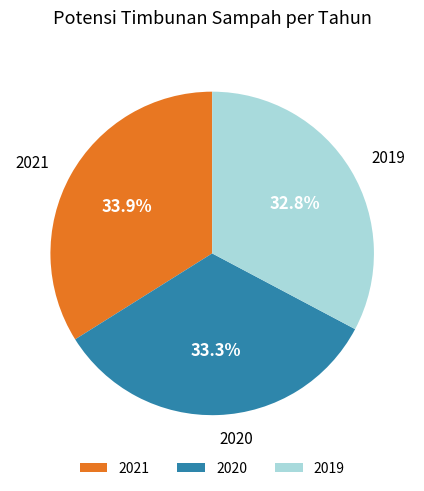

To the nearest percent, what is the difference between the largest and smallest slice percentages?

1%